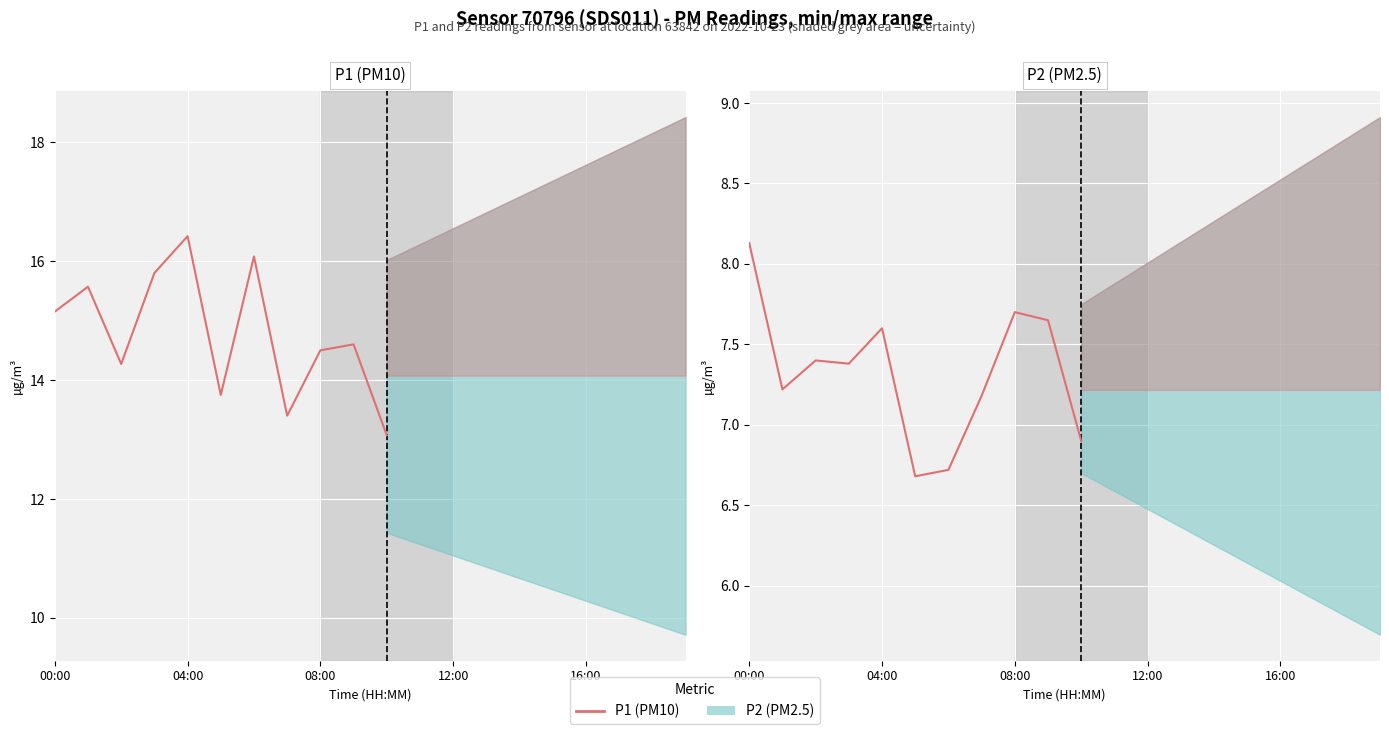

What is the total value across all series at 5?

20.4